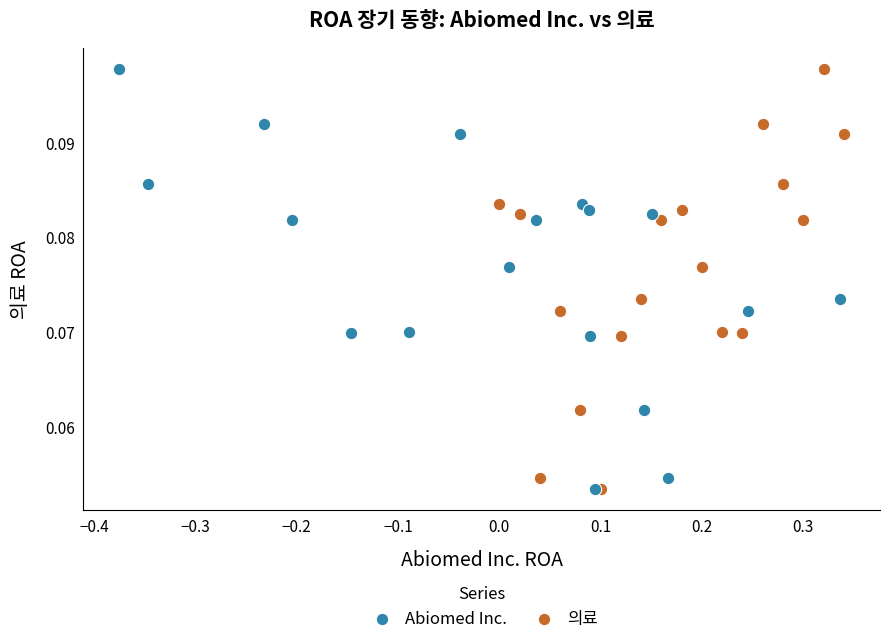

What are all the series names shown in the legend?

Abiomed Inc., 의료